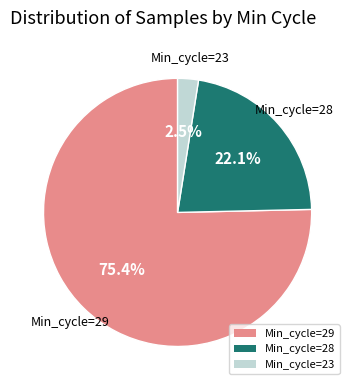

Is there a majority slice in this chart?

Yes